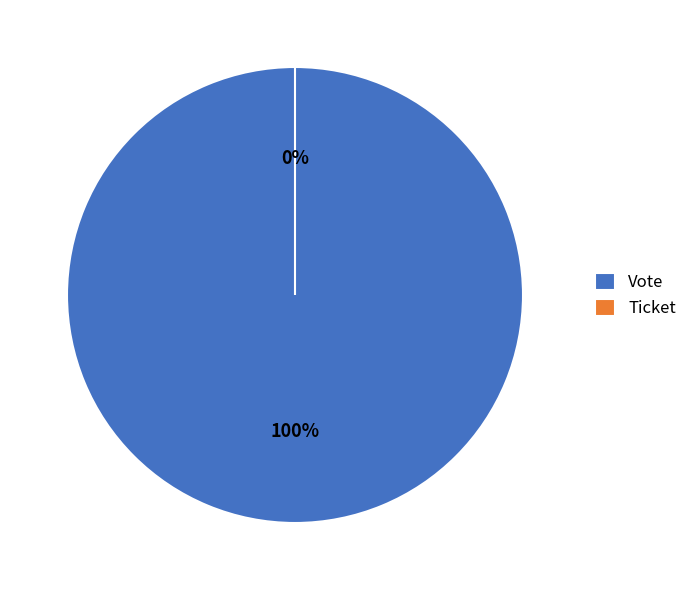

Is it true that Ticket is 1% of the pie?

False